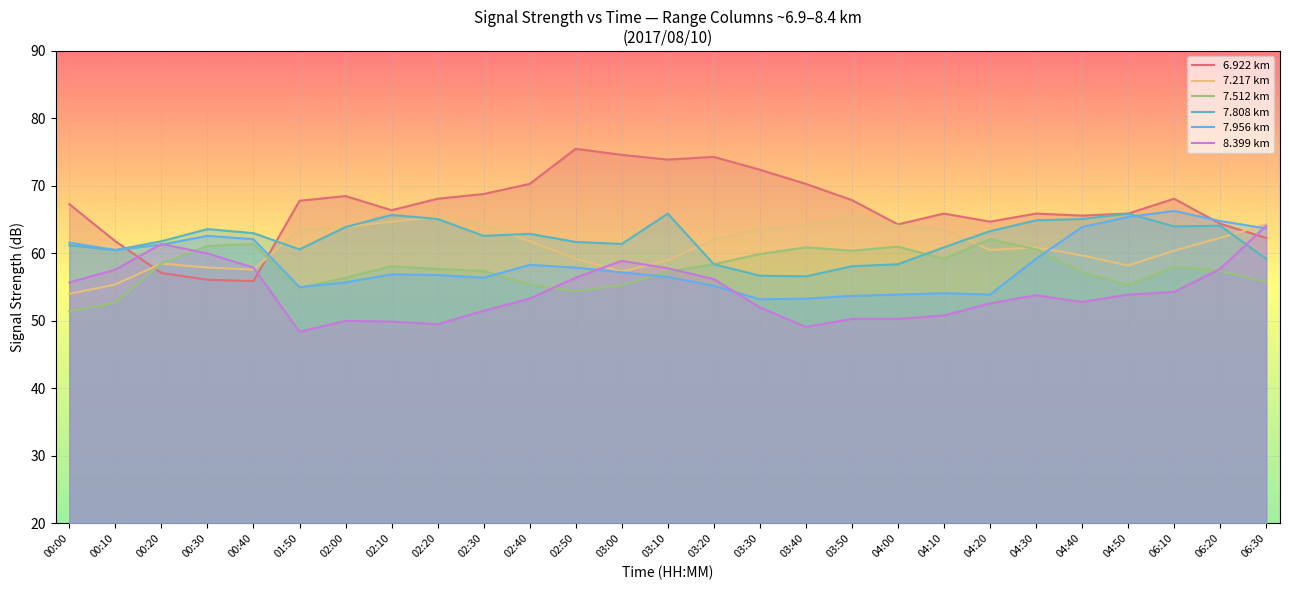

Which series has the largest range (max minus min)?

6.922 km